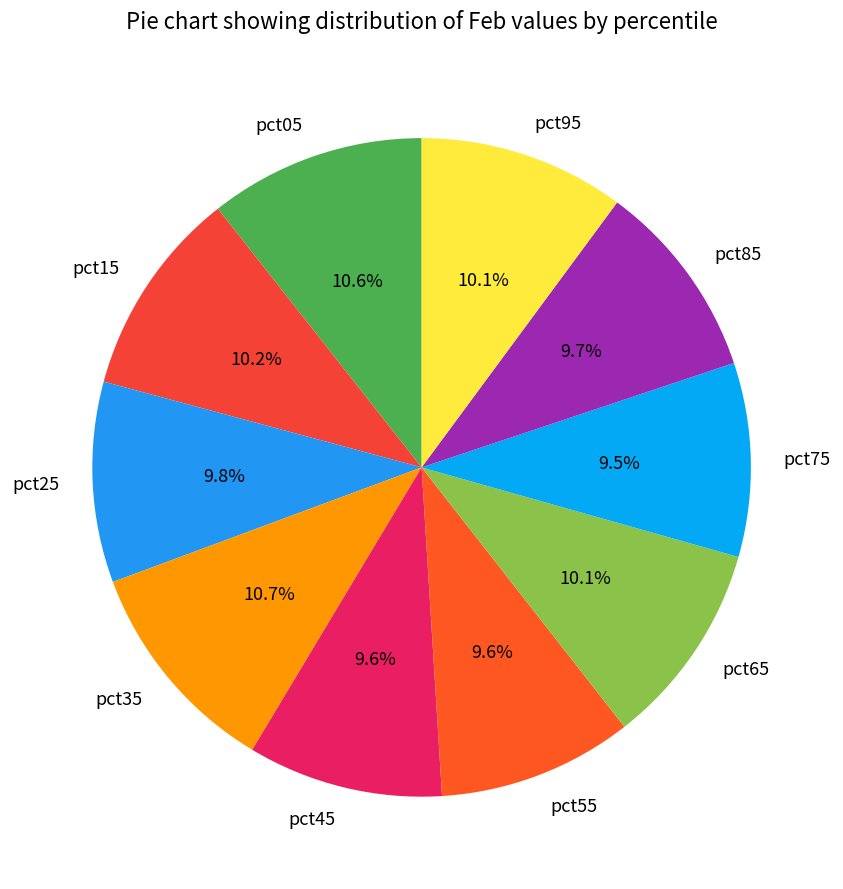

Which has a higher value, pct75 or pct95?

pct95